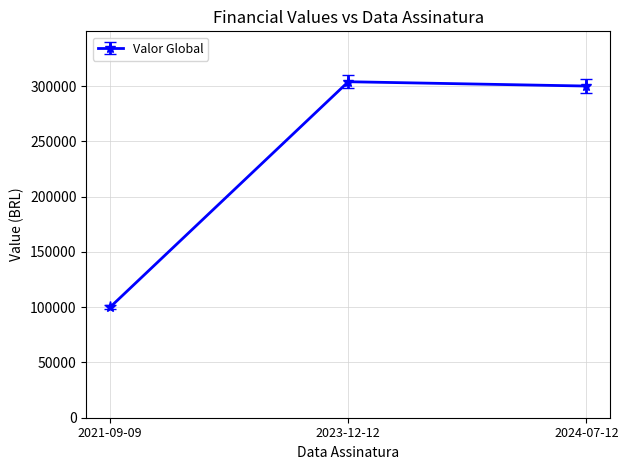

At which category does the chart reach its minimum across all series?

2021-09-09